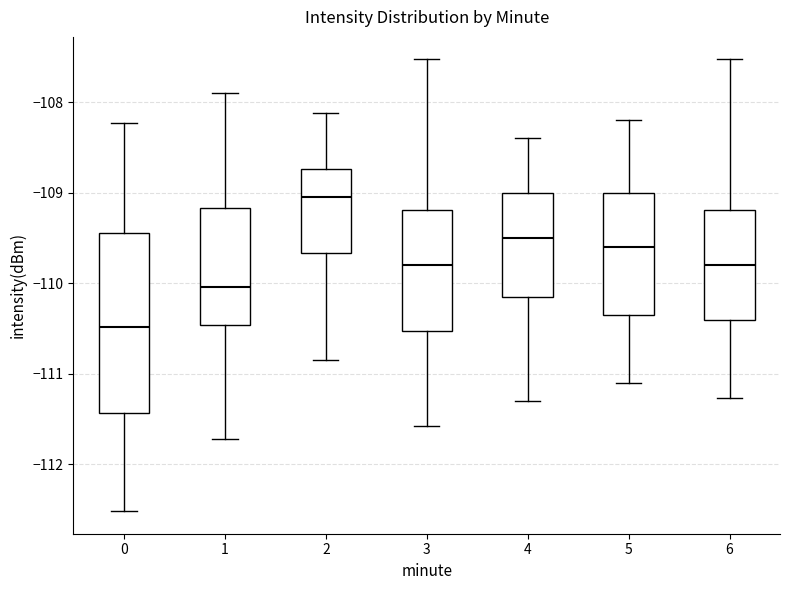

Reading left to right, transcribe this box plot: for each box, give where its median line is, the range the box spans, and where its two whiskers end, as read against the y-axis. The values are not printed on the chart, so give them approximately, as read against the axis.

0: median -110.5, box -111.4 to -109.4, whiskers -112.5 to -108.2
1: median -110.0, box -110.5 to -109.2, whiskers -111.7 to -107.9
2: median -109.0, box -109.7 to -108.7, whiskers -110.8 to -108.1
3: median -109.8, box -110.5 to -109.2, whiskers -111.6 to -107.5
4: median -109.5, box -110.1 to -109.0, whiskers -111.3 to -108.4
5: median -109.6, box -110.3 to -109.0, whiskers -111.1 to -108.2
6: median -109.8, box -110.4 to -109.2, whiskers -111.3 to -107.5